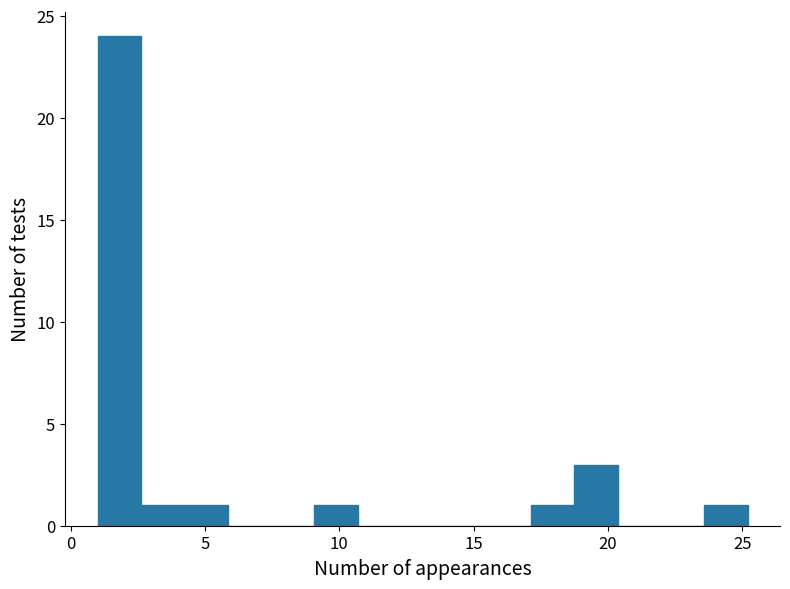

Read against the x-axis, roughly where is the centre of the tallest bar?

2.0